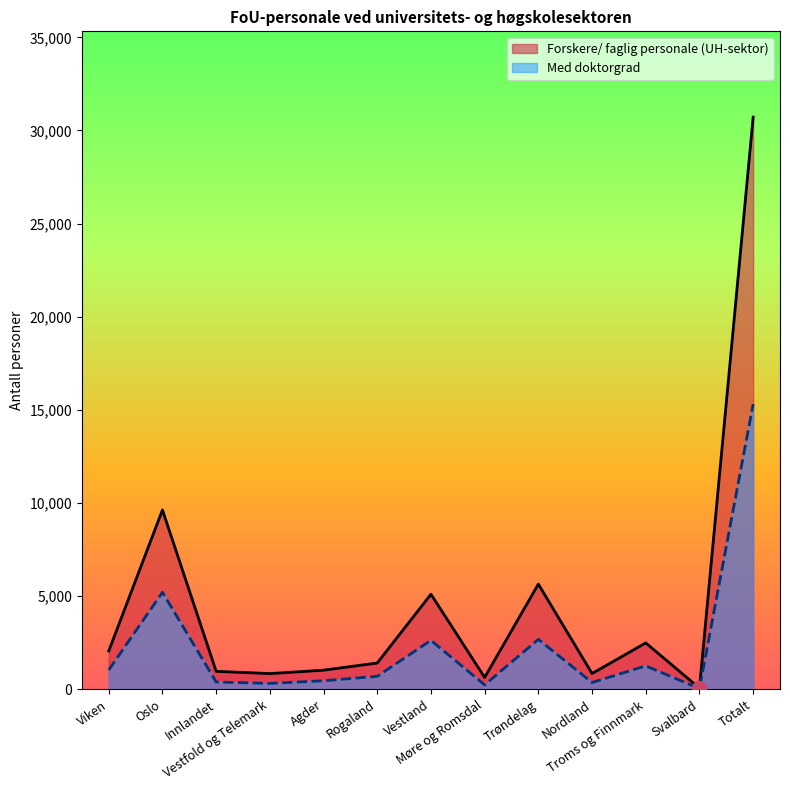

True or false: the data shows 5105 at Vestland.

True